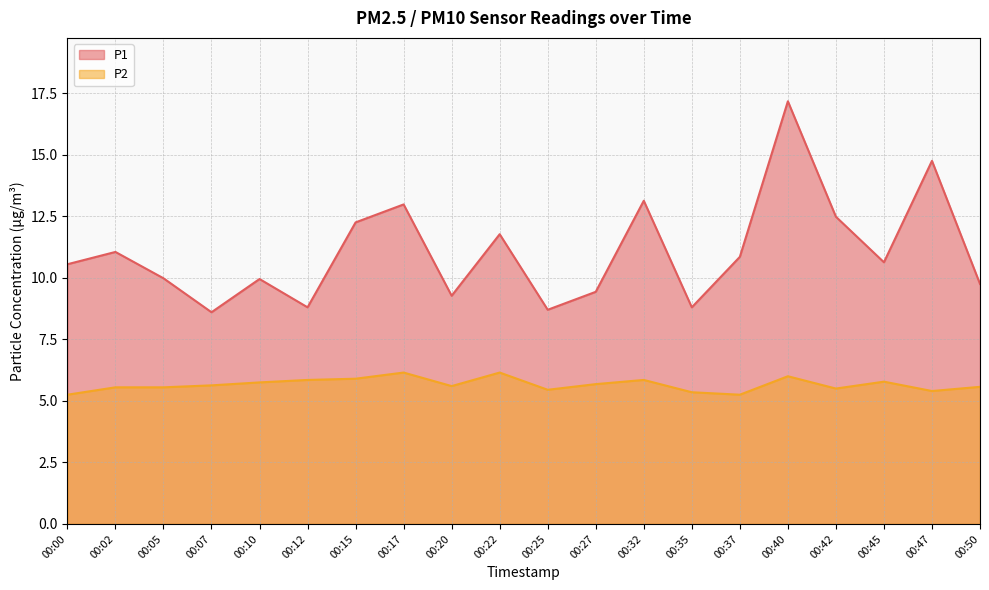

Which category has the lowest value across all series?

00:00